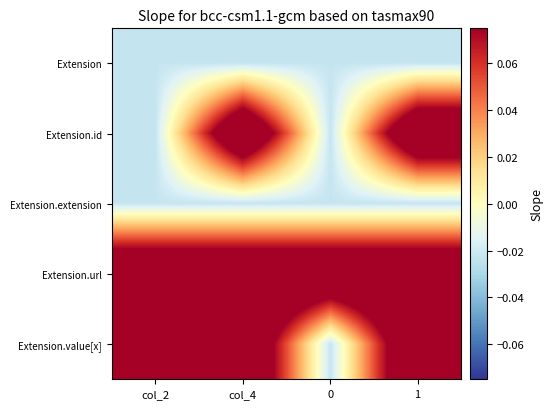

At how many categories does at least one series exceed 0?

4